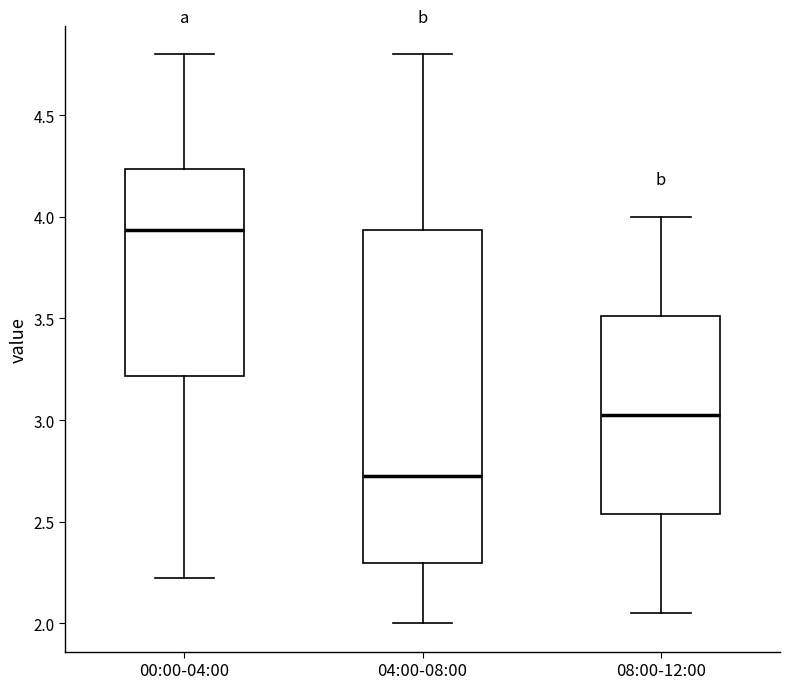

Which box has the lowest median line?

04:00-08:00